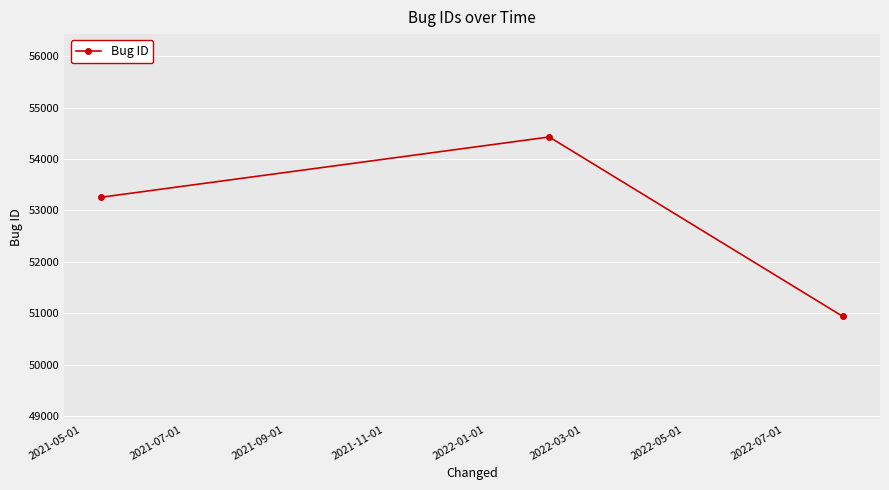

What is the value of the 1st point from the left?

53256